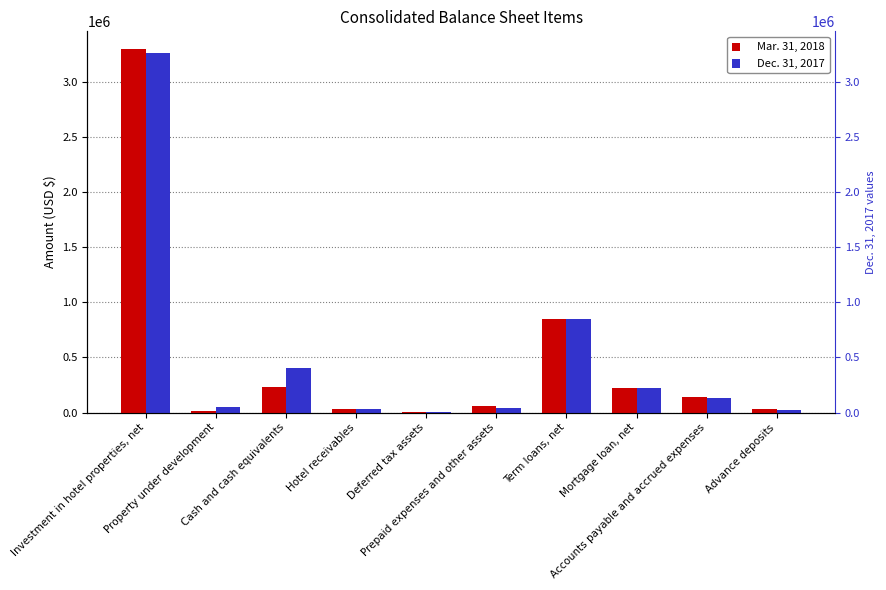

What position from the left is Advance deposits?

10